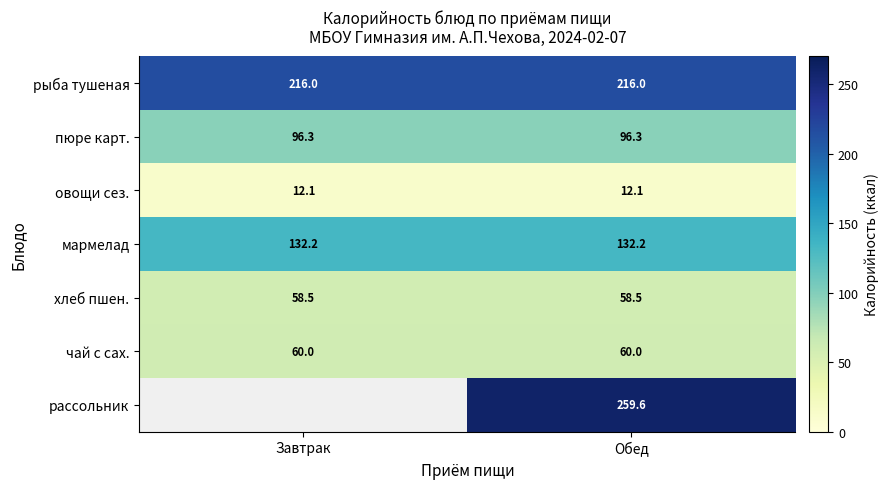

What is the highest value of the чай с сах. series?

60.0